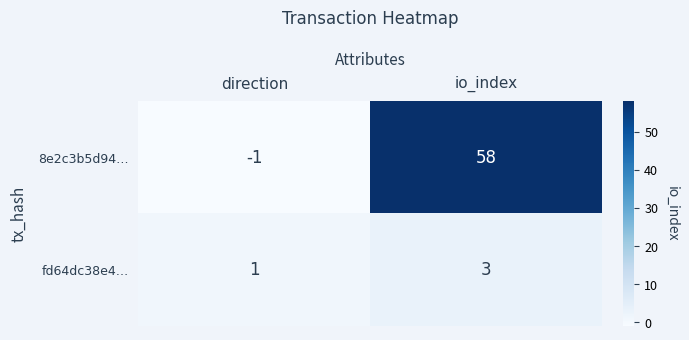

Which series changed the most between direction and io_index?

8e2c3b5d94…